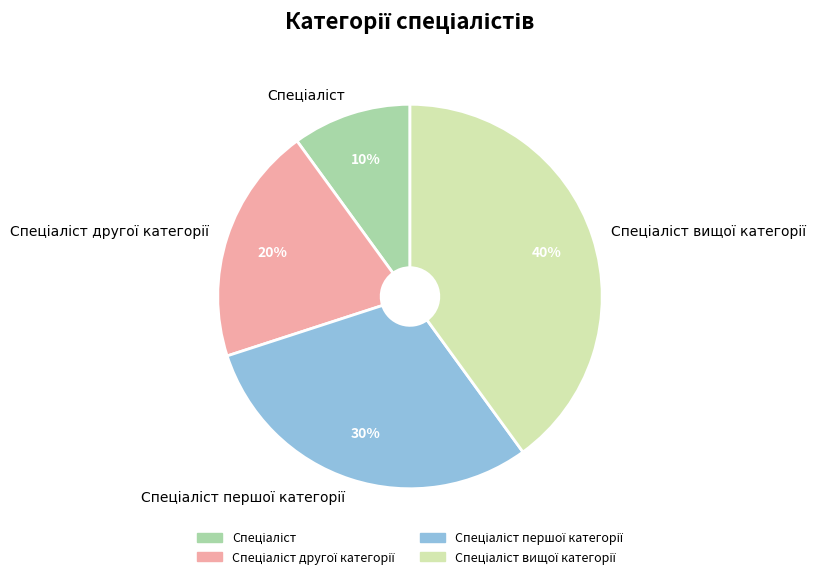

Is there a majority slice in this chart?

No